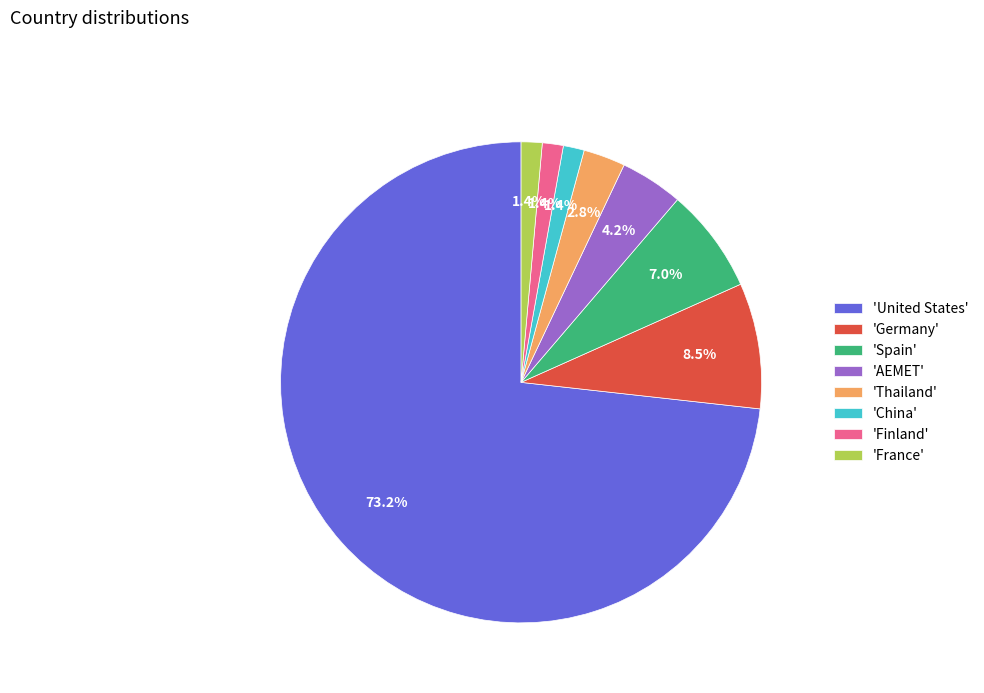

What is the total percentage of 'Germany' and 'Finland'?

9.9%